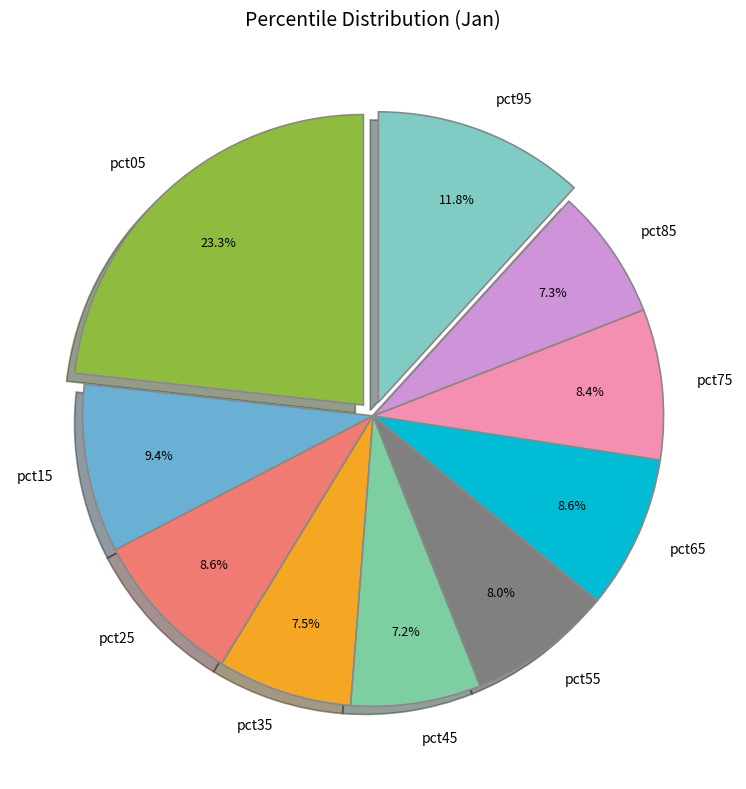

How many slices are in this pie chart?

10